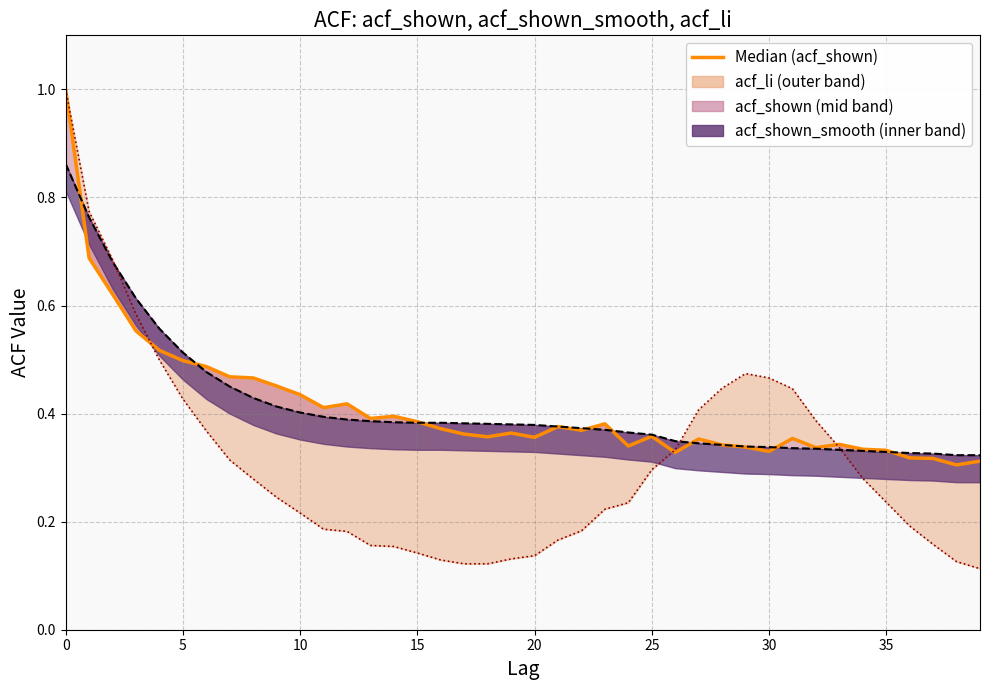

How many times do ACF LI (acf_li) and Median (acf_shown) cross each other?

3